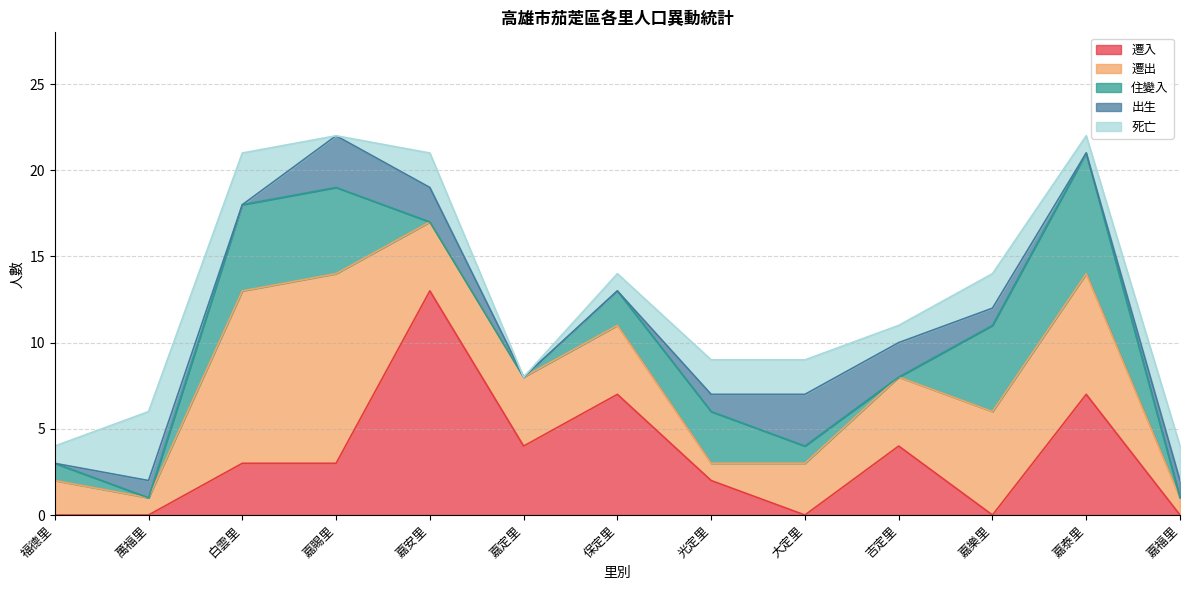

What is the total value across all series at 嘉樂里?

14